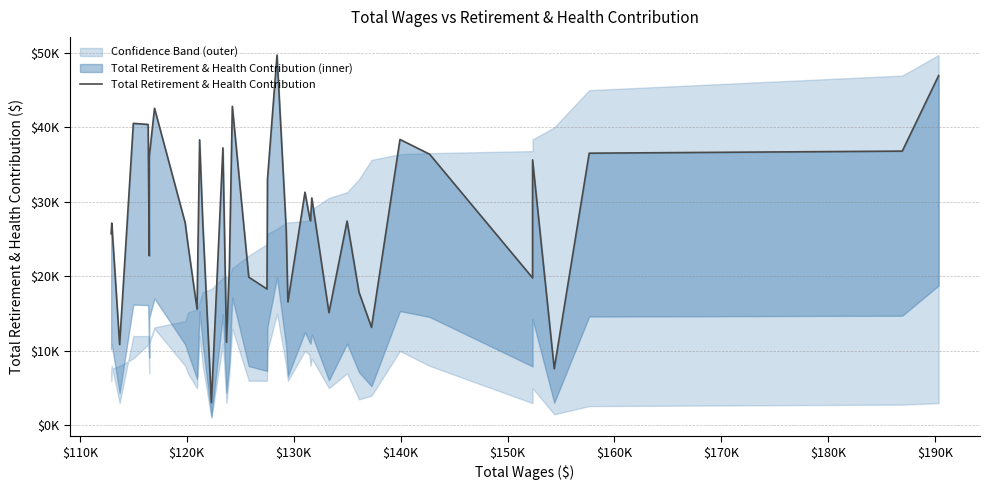

How many lines are shown in the chart?

1